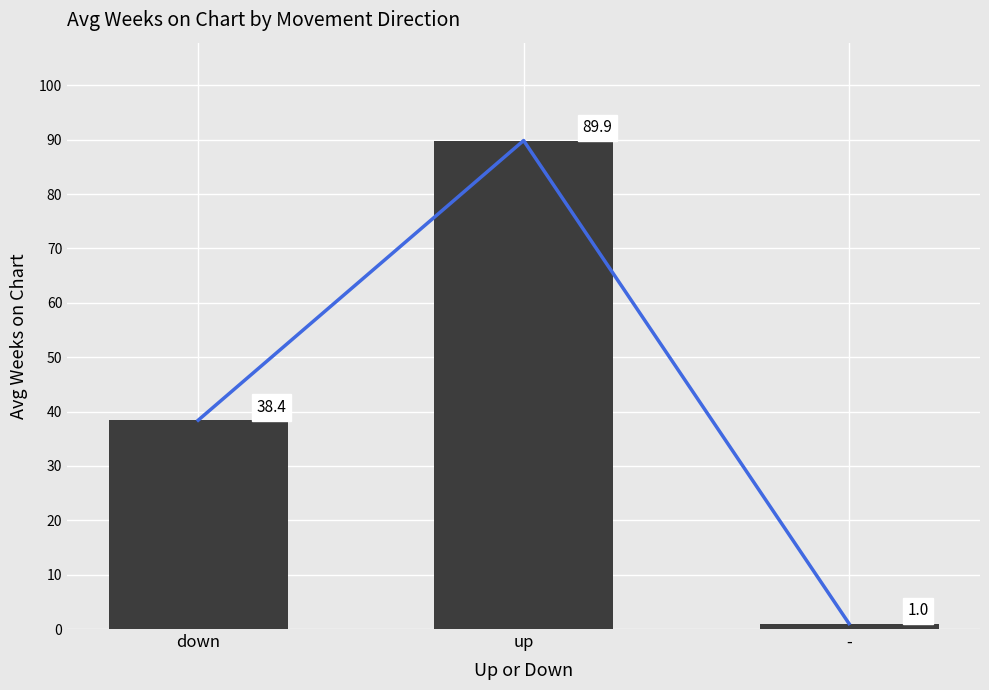

Are the bars horizontal?

No